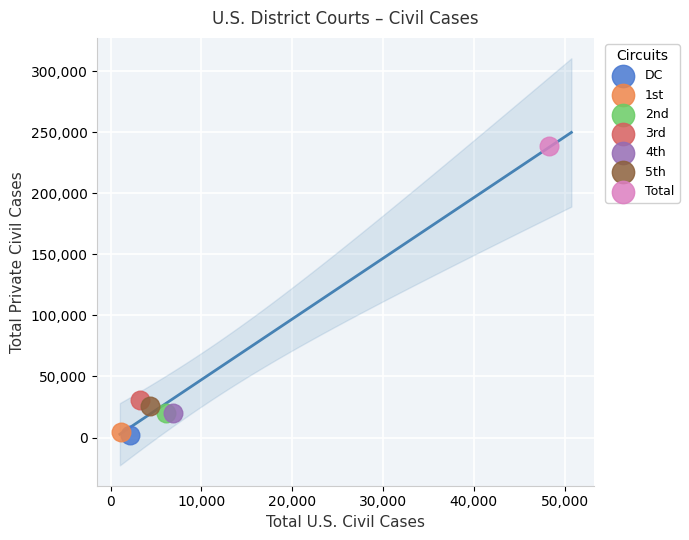

What are all the series names shown in the legend?

DC, 1st, 2nd, 3rd, 4th, 5th, Total